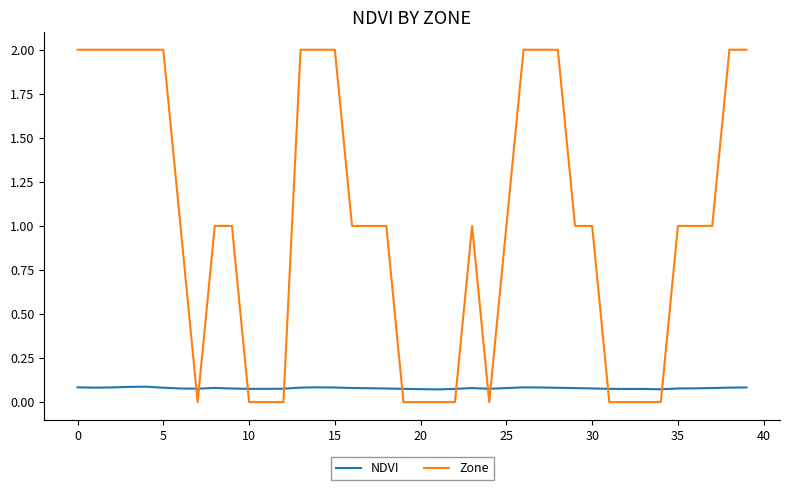

List the series in order of their overall mean, lowest first.

NDVI, Zone